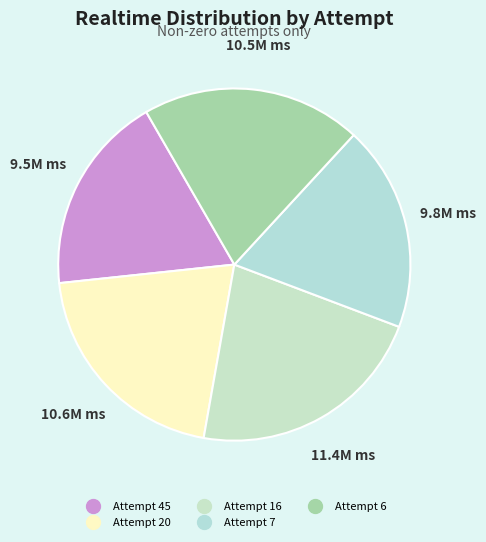

Count the number of slices in the pie.

5